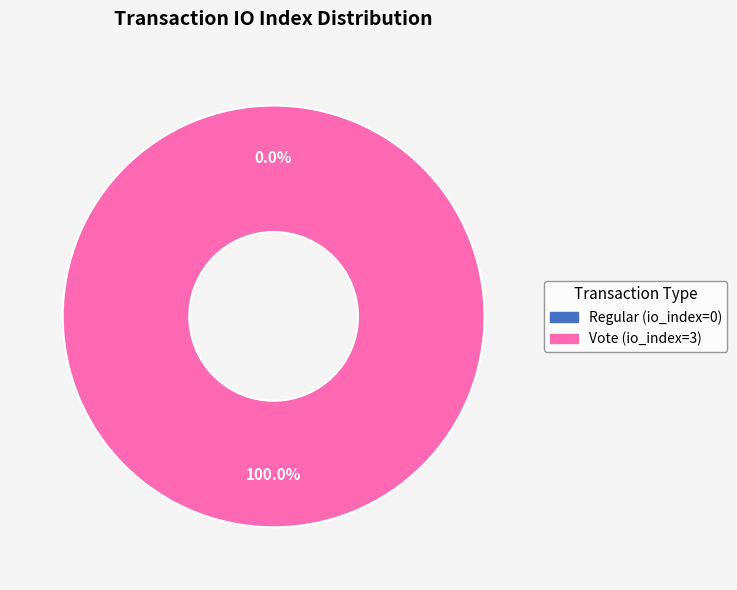

To the nearest percent, what is the difference between the Vote (io_index=3) and Regular (io_index=0) slice percentages?

100%